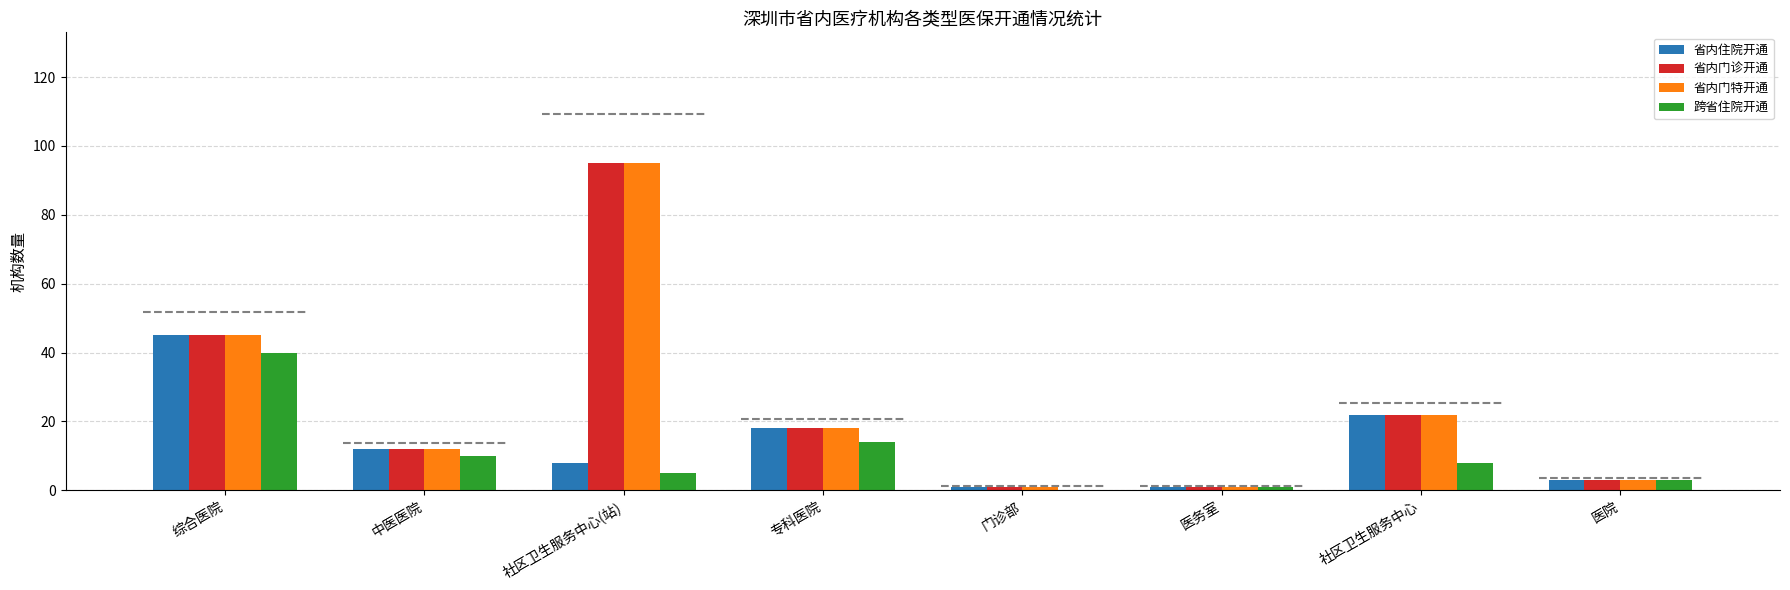

What is the sum of all 省内门特开通 values?

197